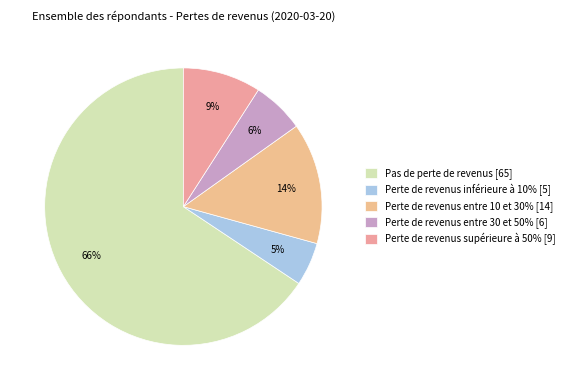

Count the number of slices in the pie.

5